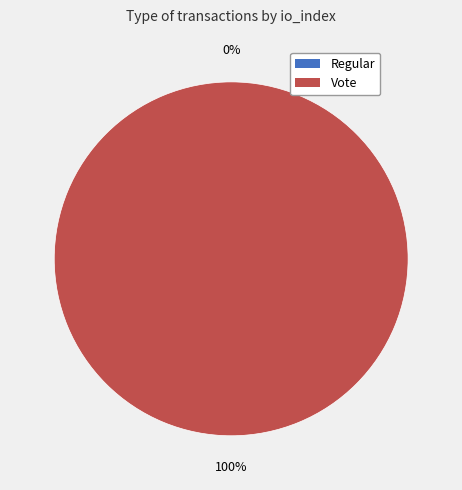

Is the sum of Regular and Vote greater than half?

Yes